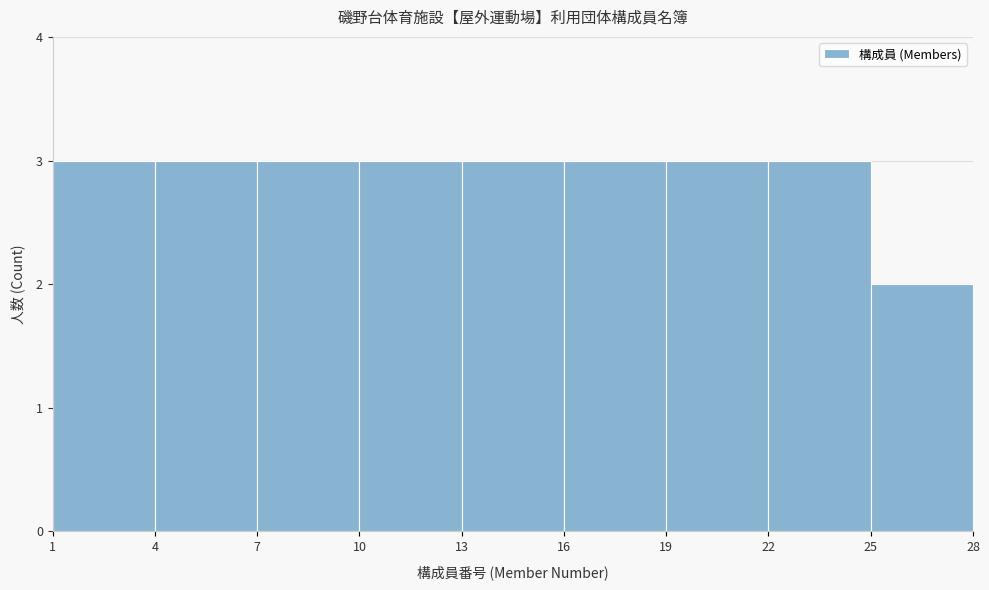

Reading left to right, list every bar in this chart as the range it spans on the x-axis followed by its height. The values are not printed on the chart, so give them approximately, as read against the axis.

1 to 4: 3
4 to 7: 3
7 to 10: 3
10 to 13: 3
13 to 16: 3
16 to 19: 3
19 to 22: 3
22 to 25: 3
25 to 28: 2